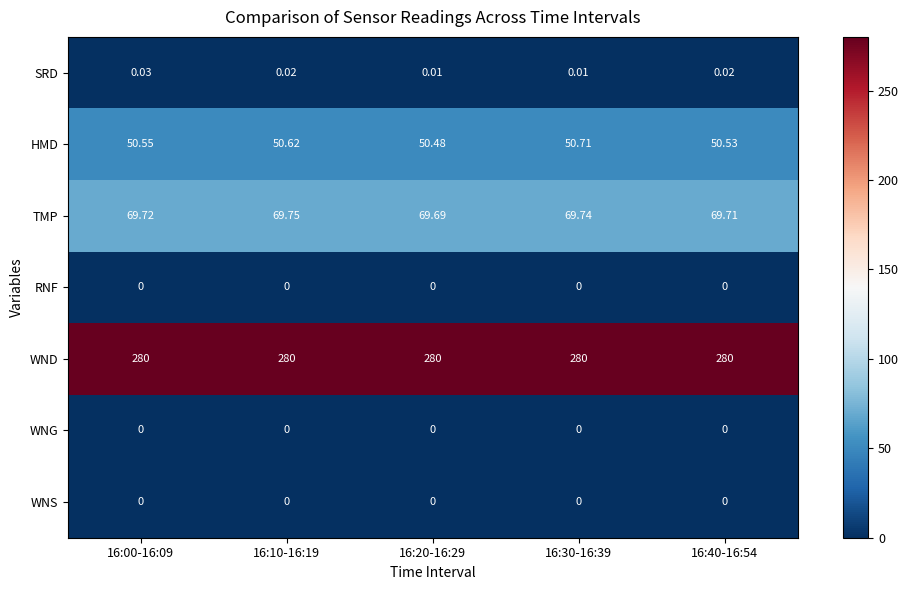

Between 16:10-16:19 and 16:30-16:39, which series saw the biggest shift?

HMD